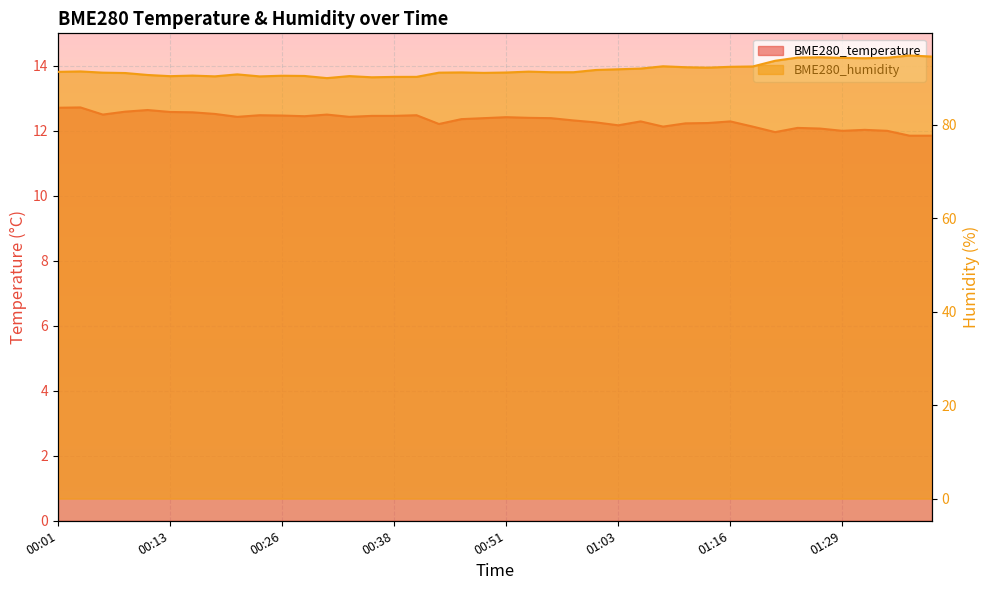

Reading left to right, extract all data points from this chart.

BME280_temperature: 00:01=12.7	00:03=12.7	00:06=12.5	00:08=12.6	00:11=12.6	00:13=12.6	00:16=12.6	00:18=12.5	00:21=12.4	00:23=12.5	00:26=12.5	00:28=12.4	00:31=12.5	00:33=12.4	00:36=12.5	00:38=12.5	00:41=12.5	00:43=12.2	00:46=12.4	00:48=12.4	00:51=12.4	00:53=12.4	00:56=12.4	00:58=12.3	01:01=12.3	01:03=12.2	01:06=12.3	01:08=12.1	01:11=12.2	01:13=12.2	01:16=12.3	01:18=12.1	01:21=12.0	01:24=12.1	01:26=12.1	01:29=12.0	01:31=12.0	01:34=12.0	01:37=11.8	01:39=11.8
BME280_humidity: 00:01=91.3	00:03=91.4	00:06=91.1	00:08=91.0	00:11=90.6	00:13=90.4	00:16=90.5	00:18=90.3	00:21=90.8	00:23=90.3	00:26=90.5	00:28=90.4	00:31=90.0	00:33=90.4	00:36=90.1	00:38=90.2	00:41=90.2	00:43=91.1	00:46=91.2	00:48=91.1	00:51=91.2	00:53=91.3	00:56=91.2	00:58=91.2	01:01=91.7	01:03=91.8	01:06=92.0	01:08=92.5	01:11=92.3	01:13=92.2	01:16=92.4	01:18=92.5	01:21=93.7	01:24=94.3	01:26=94.4	01:29=94.3	01:31=94.2	01:34=94.3	01:37=94.8	01:39=94.6